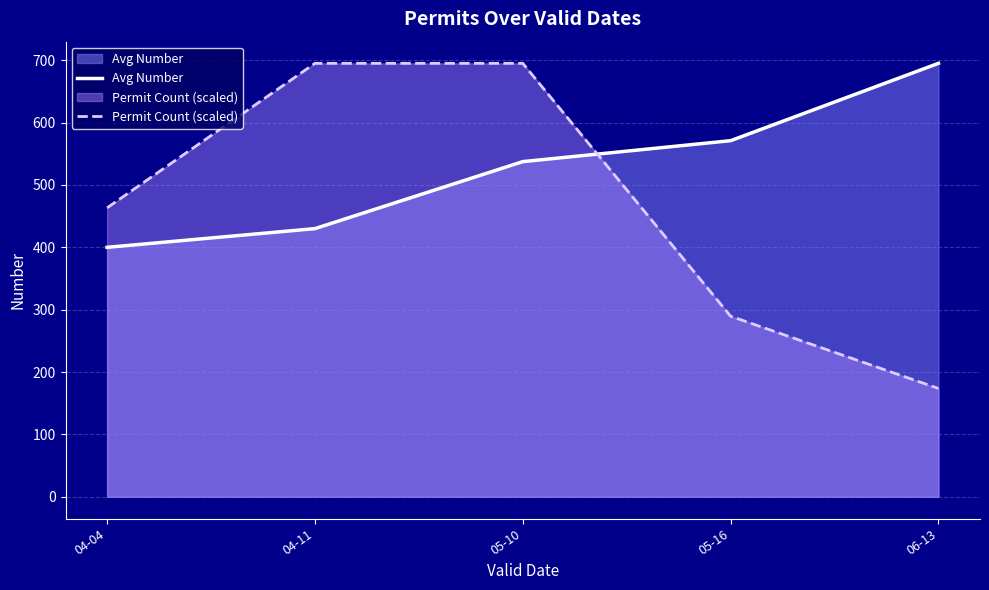

Does the chart display data point markers on the line(s)?

No